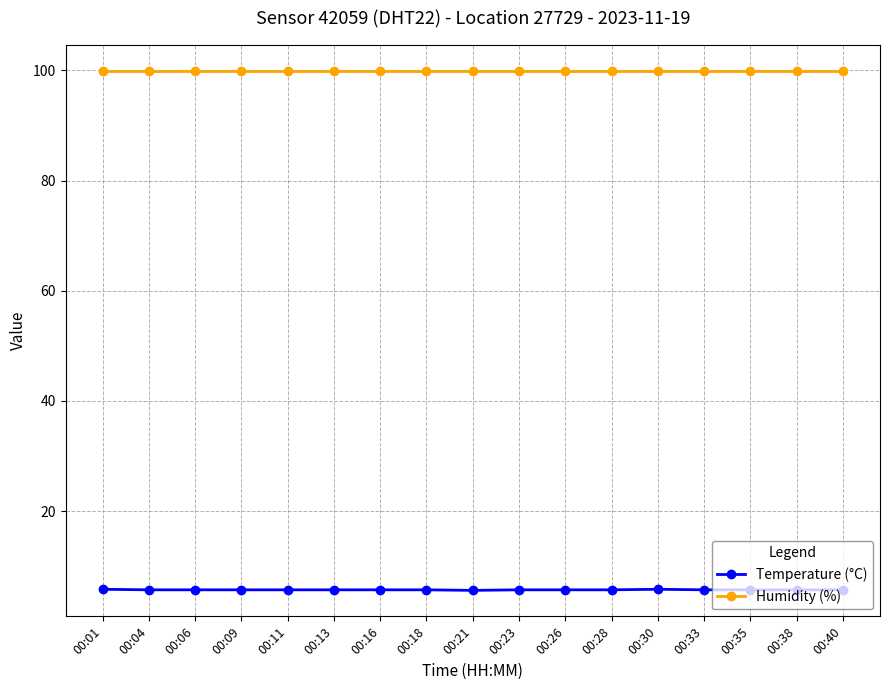

True or false: Temperature (°C) and Humidity (%) cross at least once.

False